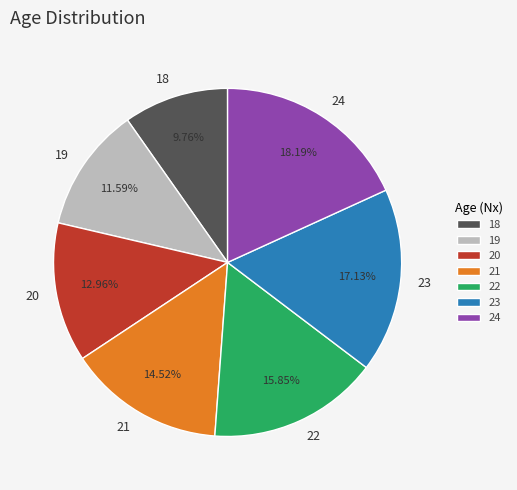

Which slice is the smallest?

18